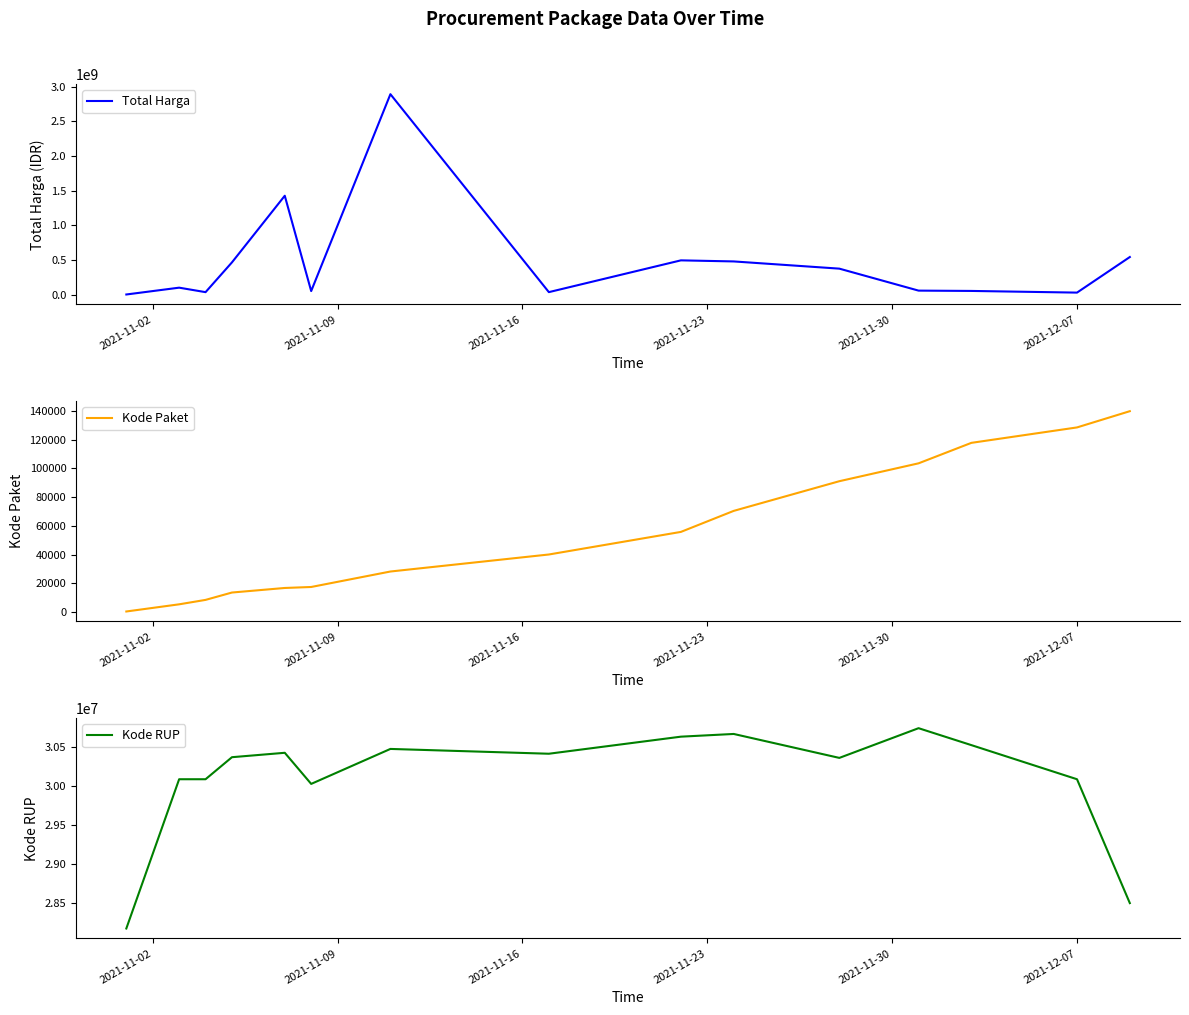

What is the lowest value of the Kode RUP series?

28171087